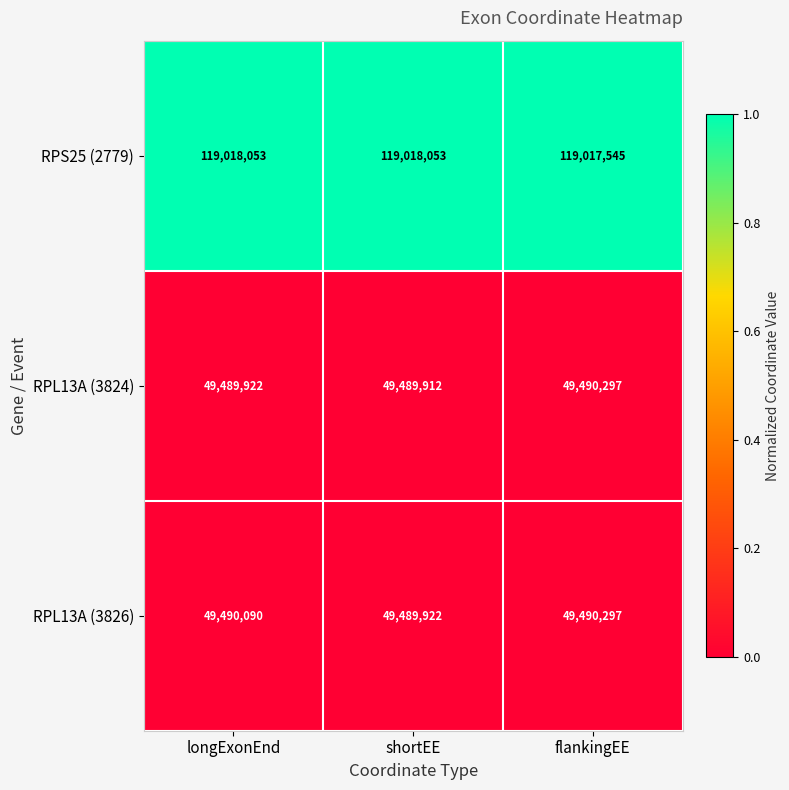

At longExonEnd, list the series in order from smallest to largest.

RPL13A (3824), RPL13A (3826), RPS25 (2779)